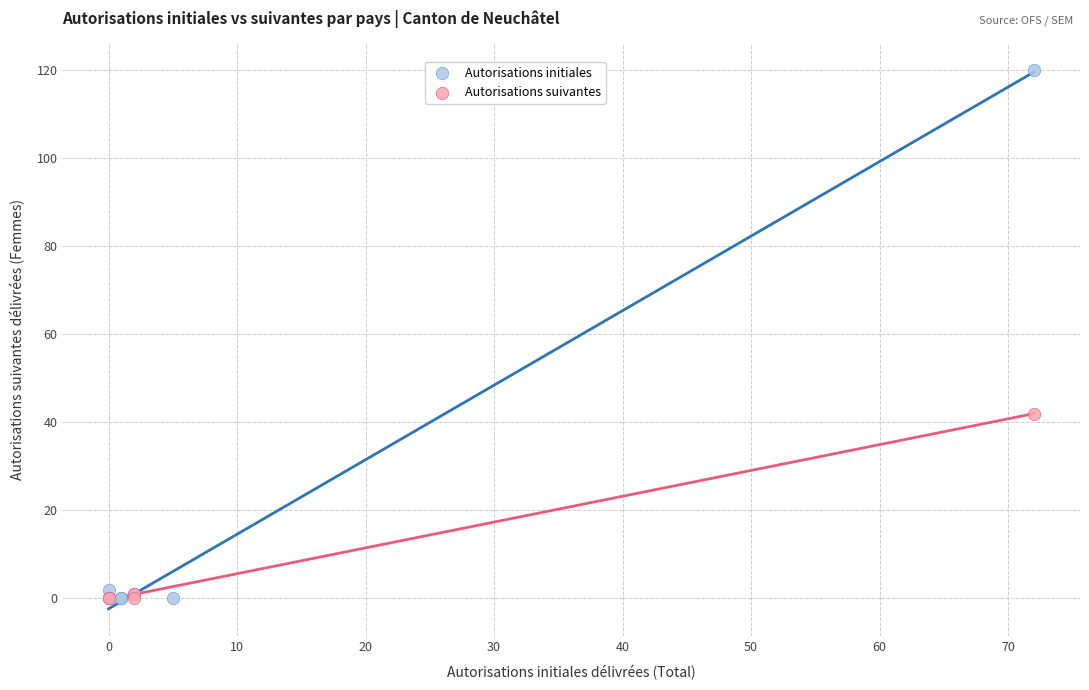

Which series has the widest spread of Y values?

Autorisations initiales